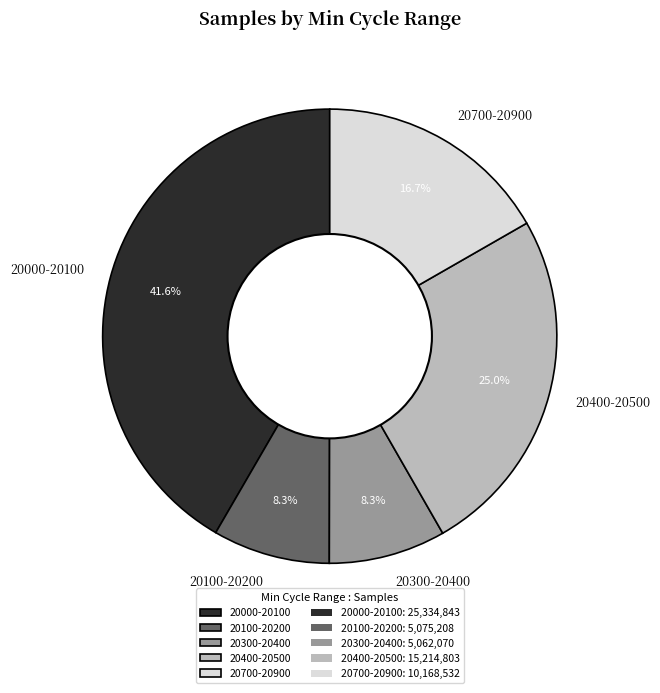

Which category has the biggest portion of the pie?

20000-20100